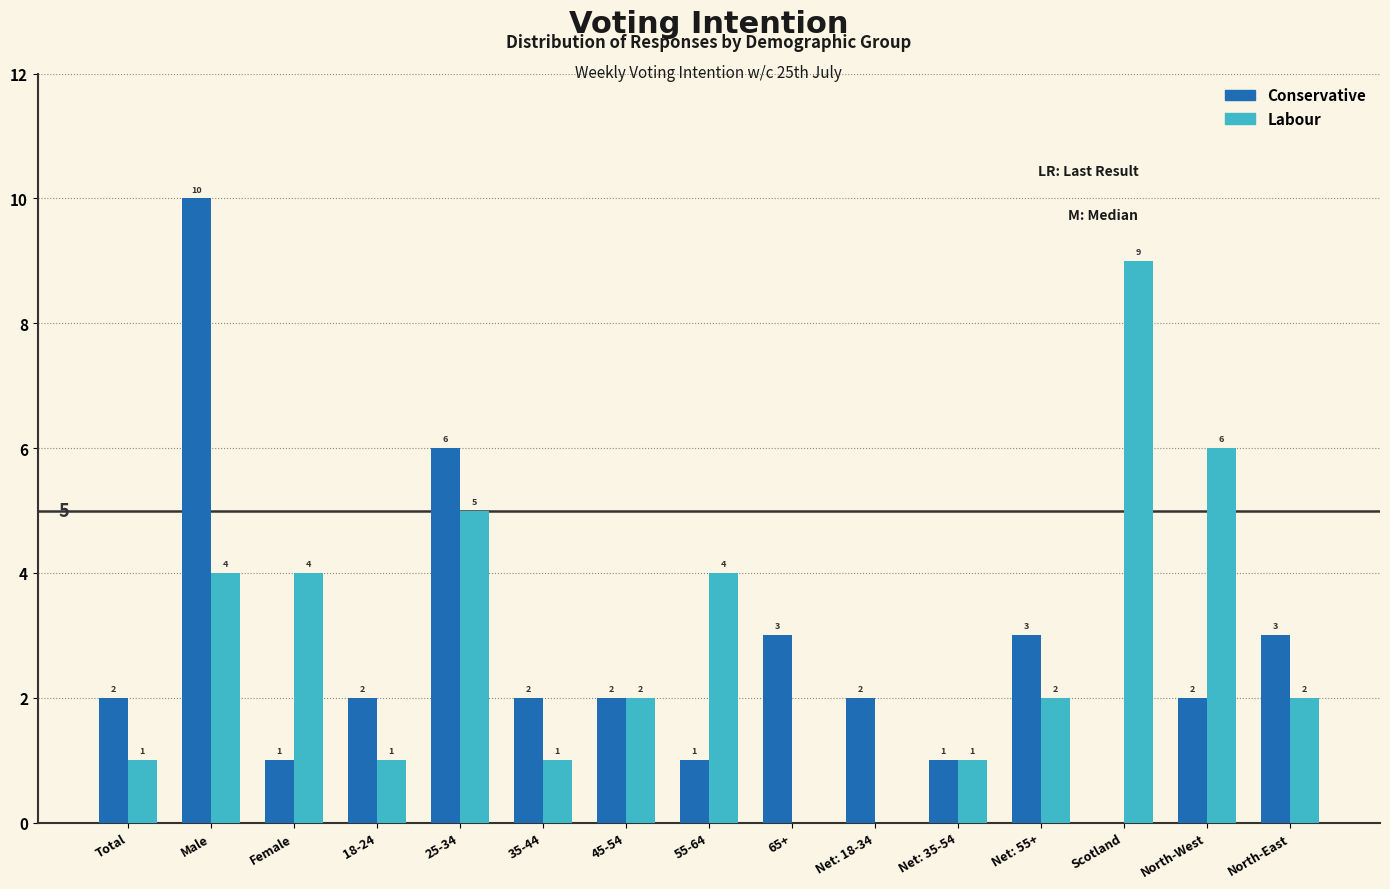

Reading right to left, list all the values displayed in this chart.

Conservative: North-East=3	North-West=2	Scotland=0	Net: 55+=3	Net: 35-54=1	Net: 18-34=2	65+=3	55-64=1	45-54=2	35-44=2	25-34=6	18-24=2	Female=1	Male=10	Total=2
Labour: North-East=2	North-West=6	Scotland=9	Net: 55+=2	Net: 35-54=1	Net: 18-34=0	65+=0	55-64=4	45-54=2	35-44=1	25-34=5	18-24=1	Female=4	Male=4	Total=1